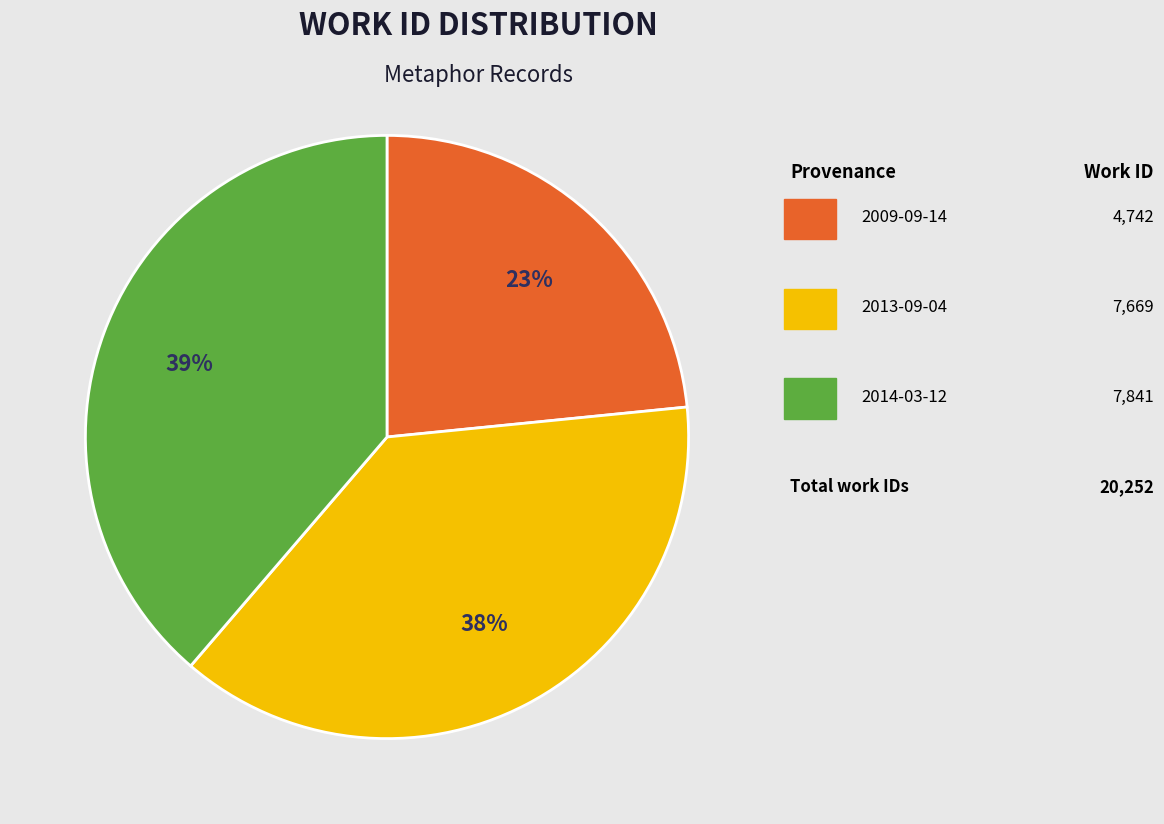

How many slices are in this pie chart?

3